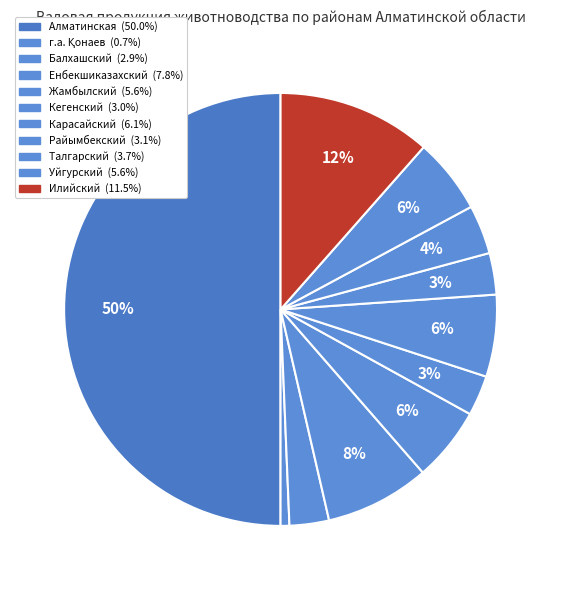

Count the number of slices in the pie.

11